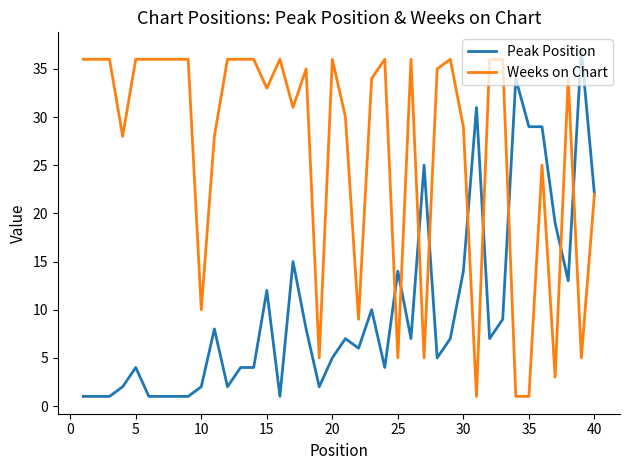

Reading right to left, what are all the values shown in this chart?

Peak Position: 22	37	13	19	29	29	34	9	7	31	14	7	5	25	7	14	4	10	6	7	5	2	8	15	1	12	4	4	2	8	2	1	1	1	1	4	2	1	1	1
Weeks on Chart: 22	5	34	3	25	1	1	36	36	1	29	36	35	5	36	5	36	34	9	30	36	5	35	31	36	33	36	36	36	28	10	36	36	36	36	36	28	36	36	36